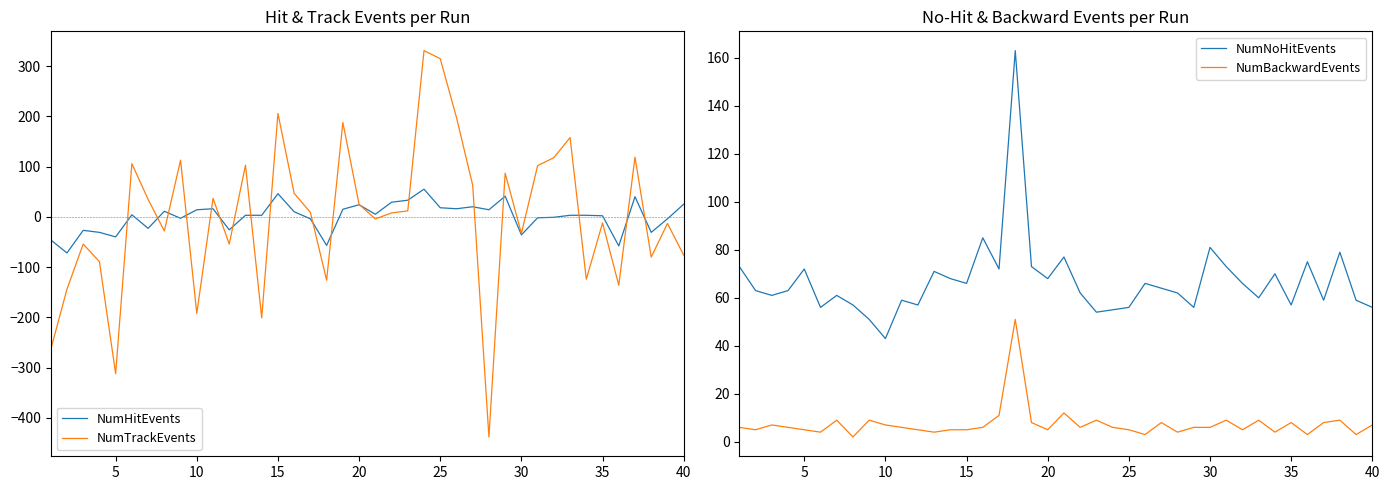

How many times do NumNoHitEvents and NumHitEvents cross each other?

2